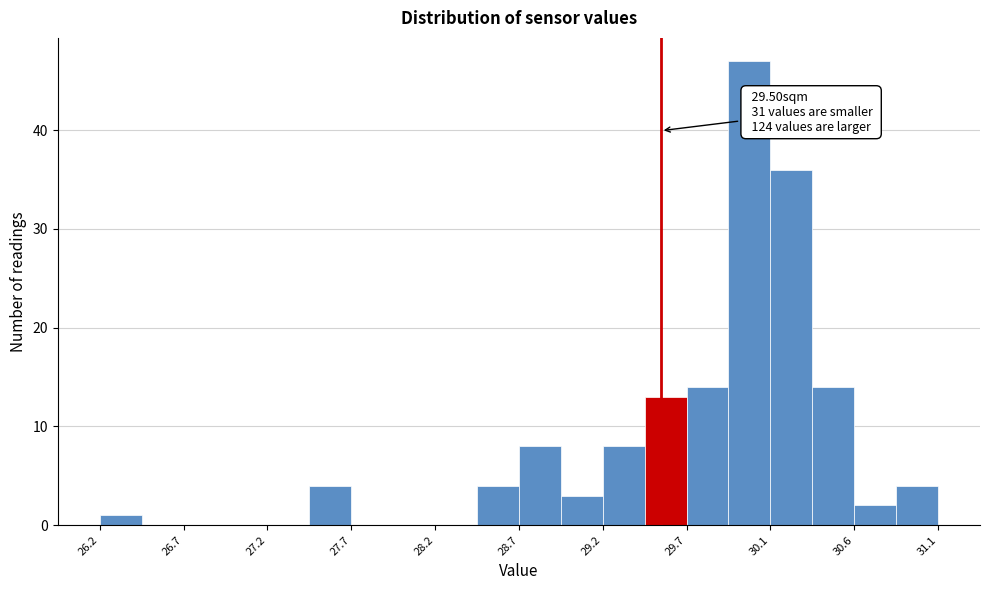

Over which range of the x-axis is the bar tallest?

29.90 to 30.15